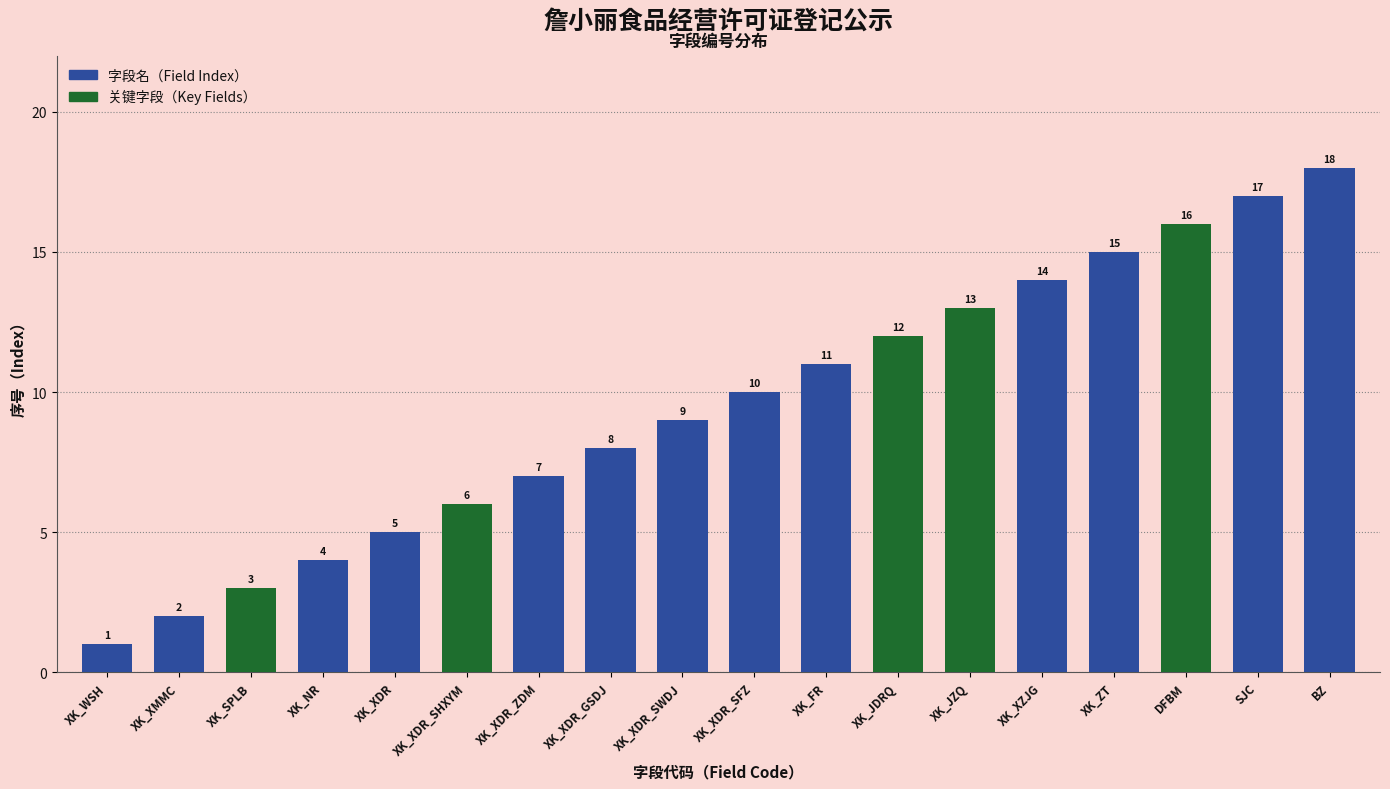

What is the value of the 5th bar from the left?

5